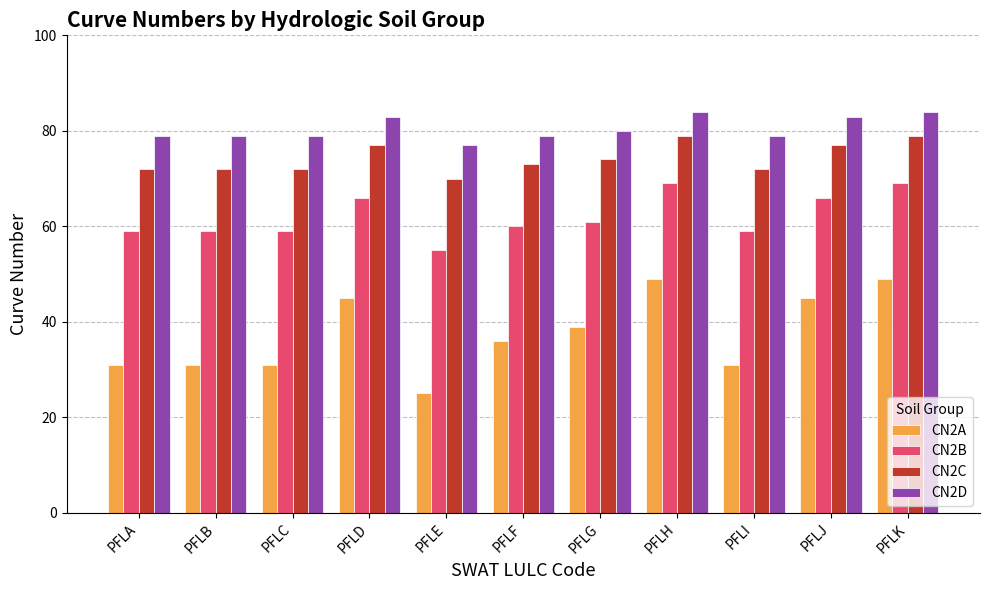

Does the chart contain stacked bars?

No